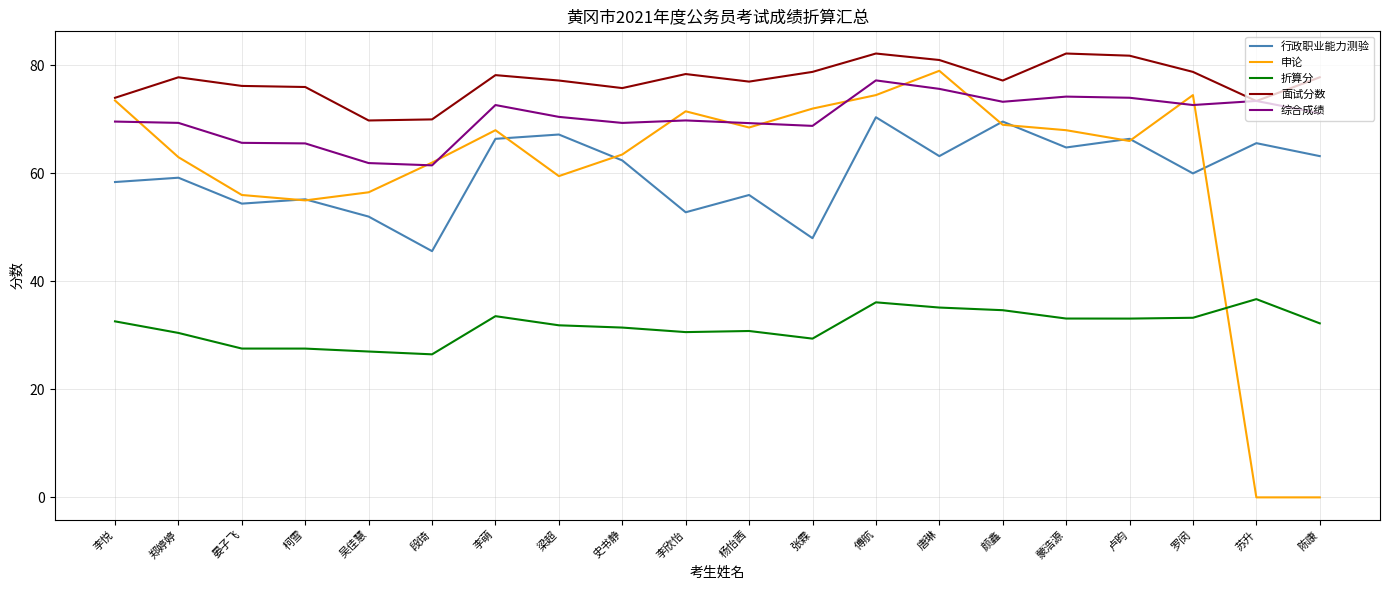

At how many categories does at least one series exceed 6?

20